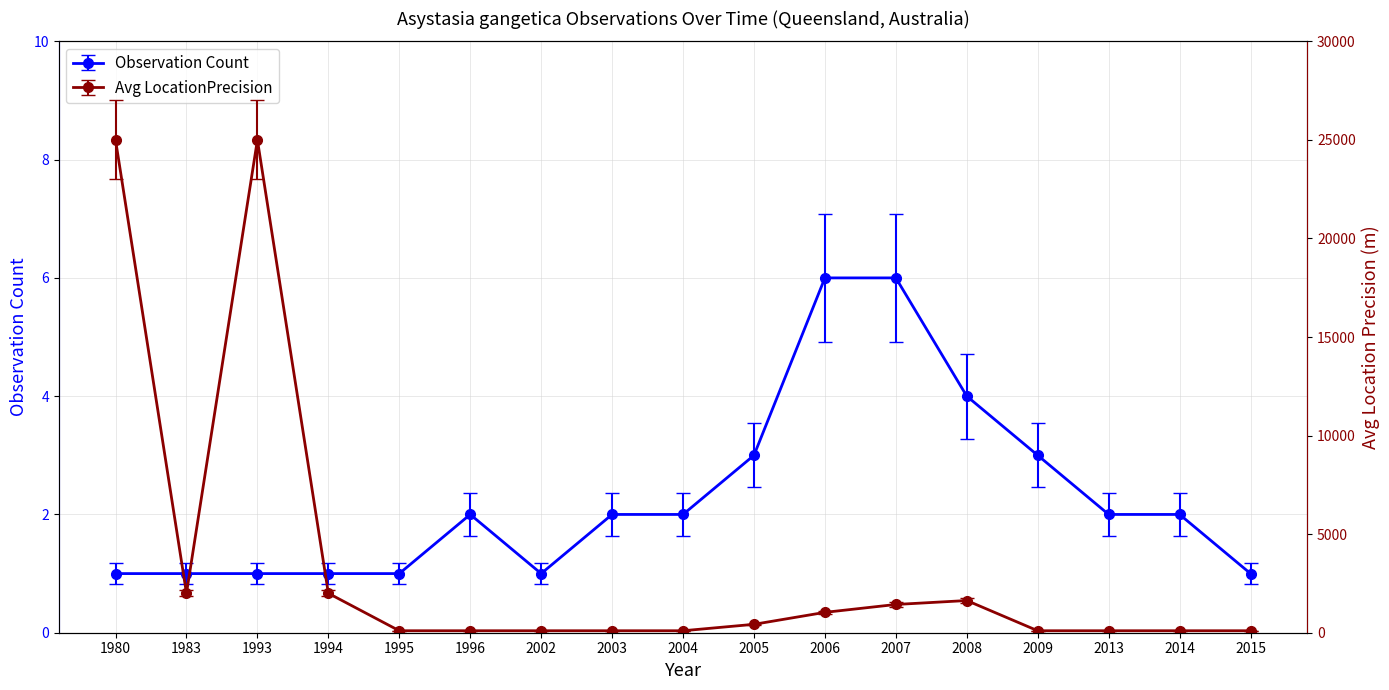

Is the value of Avg LocationPrecision at 1995 greater than the value of Observation Count at 1996?

Yes